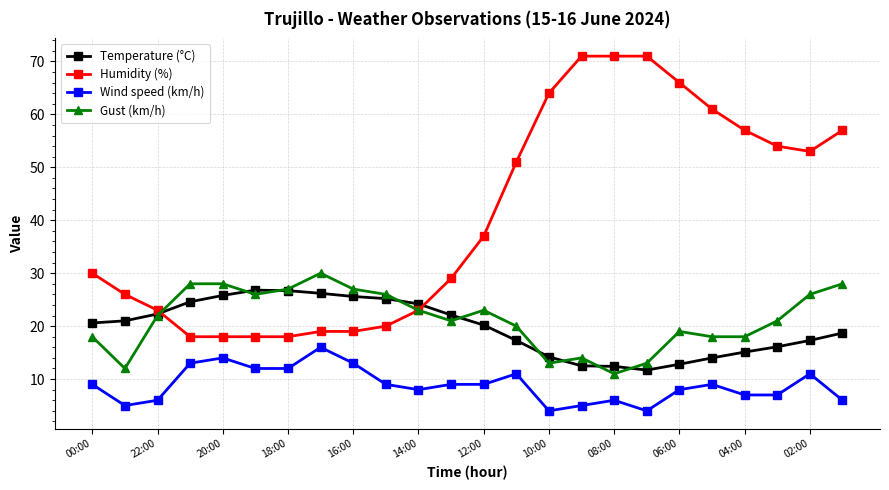

Which series has the widest spread of values?

Humidity (%)